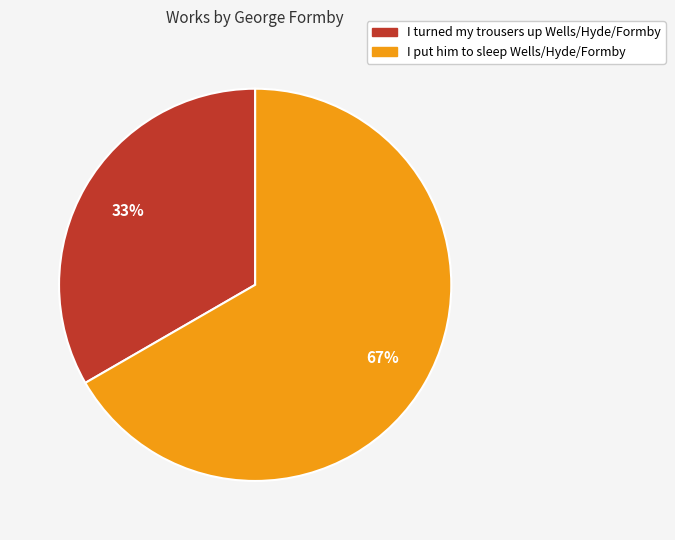

Which slice is the smallest?

I turned my trousers up Wells/Hyde/Formby